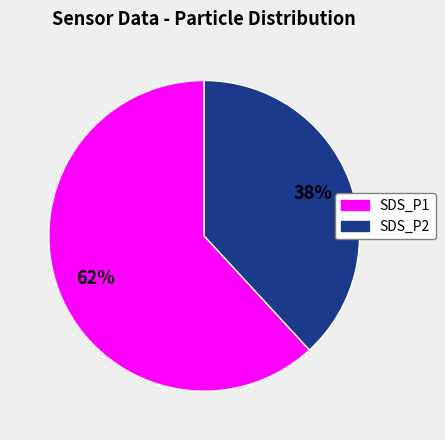

Rank the categories by value from lowest to highest.

SDS_P2, SDS_P1